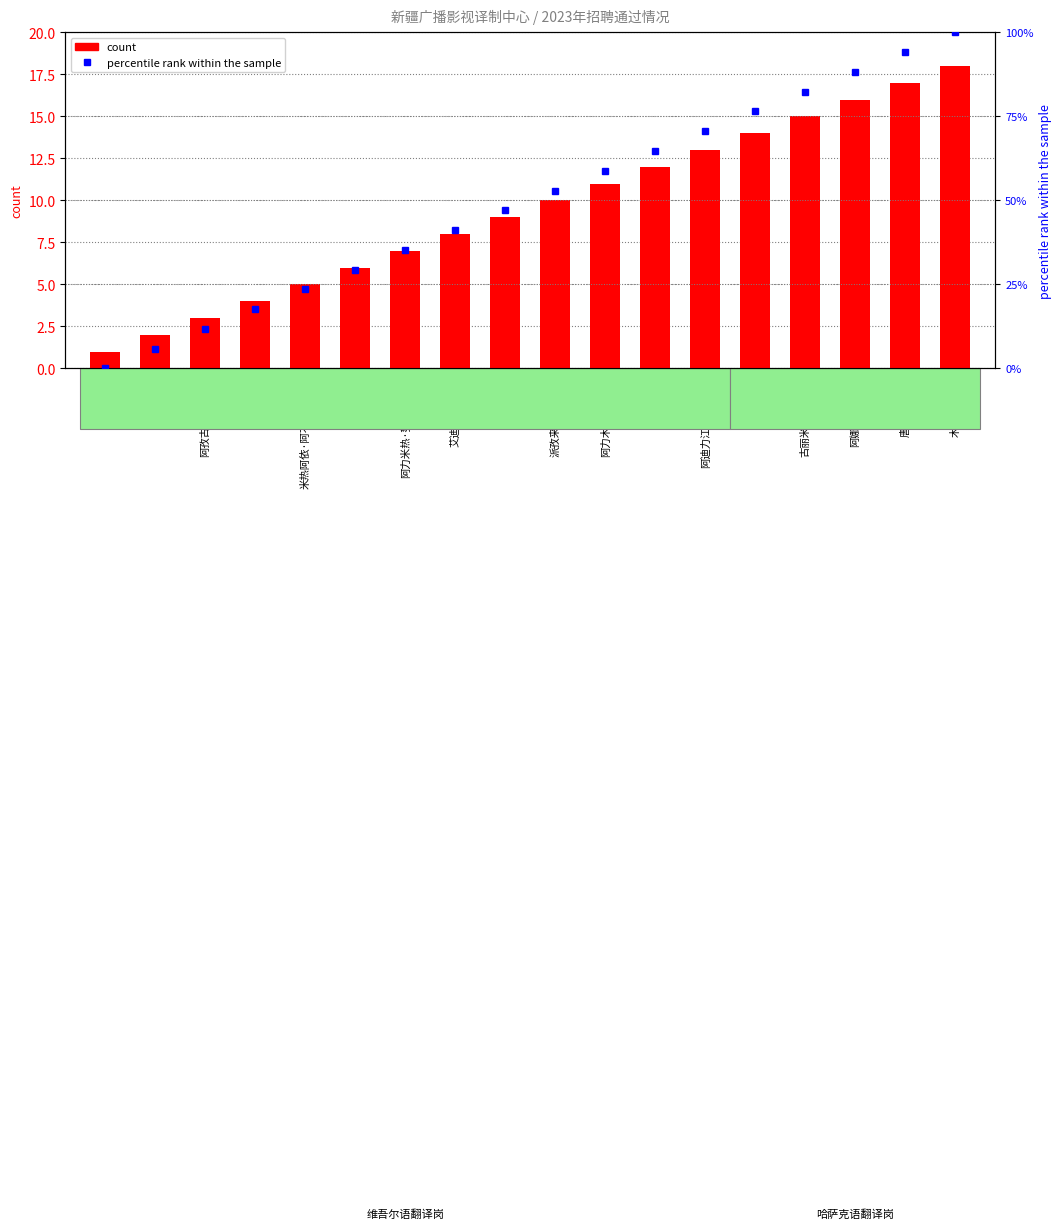

True or false: percentile rank within the sample has a value of 19.6 at 阿迪力江·艾木肉拉.

False